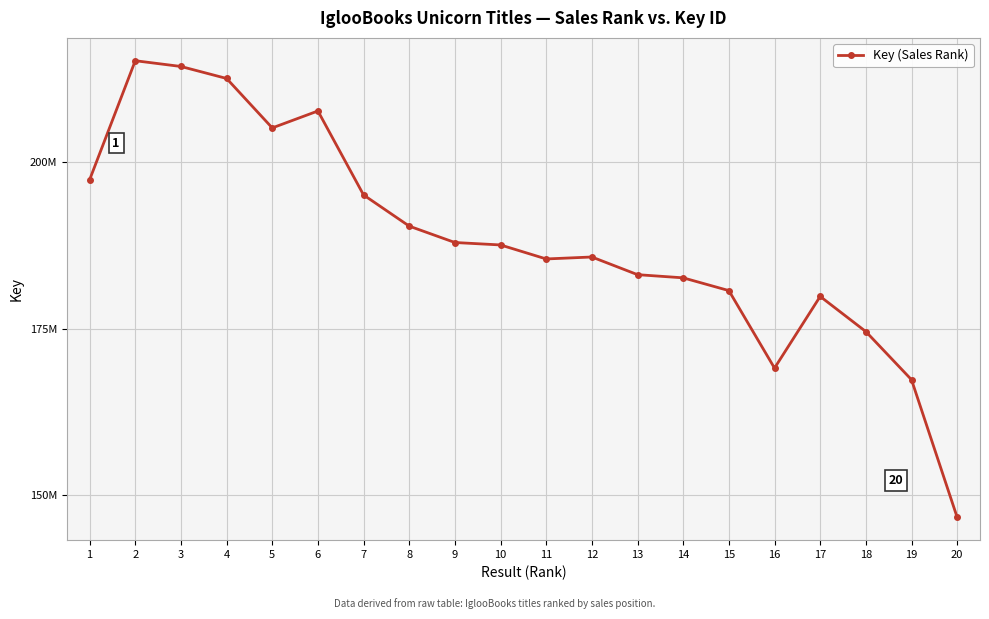

Reading right to left, extract all data points from this chart.

146598181	167304701	174548183	179838590	169052490	180715839	182635102	183112492	185771483	185476787	187583962	187951332	190415674	195106467	207743332	205195563	212635589	214439916	215306224	197387175